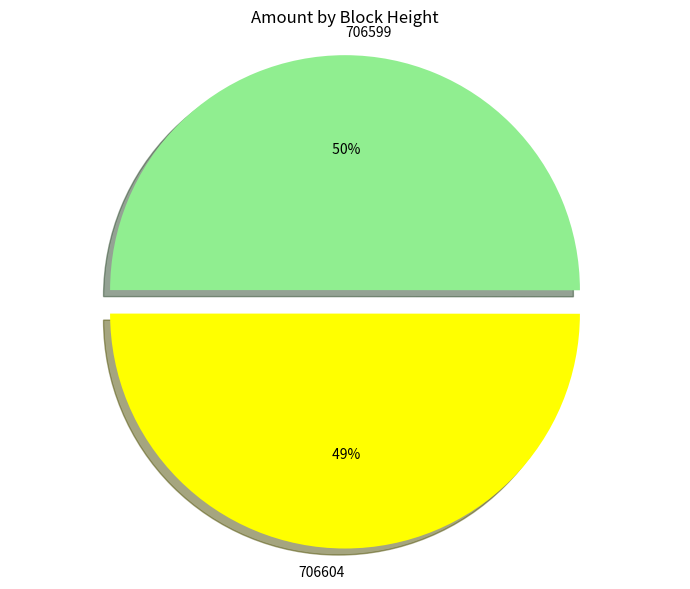

Count the number of slices in the pie.

2